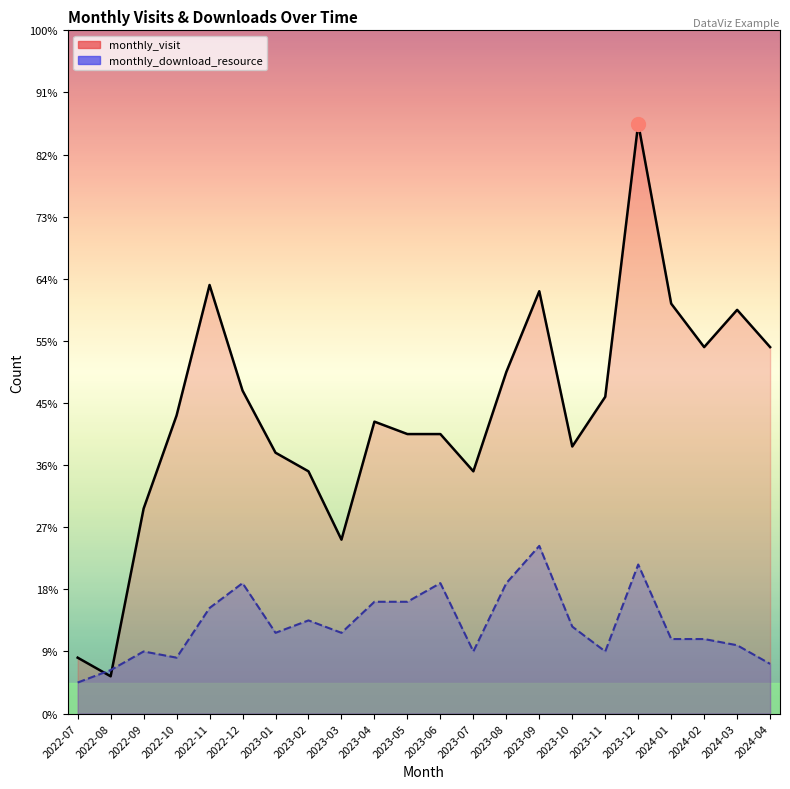

Reading left to right, what are all the values shown in this chart?

monthly_visit: 2022-07=9	2022-08=6	2022-09=33	2022-10=48	2022-11=69	2022-12=52	2023-01=42	2023-02=39	2023-03=28	2023-04=47	2023-05=45	2023-06=45	2023-07=39	2023-08=55	2023-09=68	2023-10=43	2023-11=51	2023-12=95	2024-01=66	2024-02=59	2024-03=65	2024-04=59
monthly_download_resource: 2022-07=5	2022-08=7	2022-09=10	2022-10=9	2022-11=17	2022-12=21	2023-01=13	2023-02=15	2023-03=13	2023-04=18	2023-05=18	2023-06=21	2023-07=10	2023-08=21	2023-09=27	2023-10=14	2023-11=10	2023-12=24	2024-01=12	2024-02=12	2024-03=11	2024-04=8